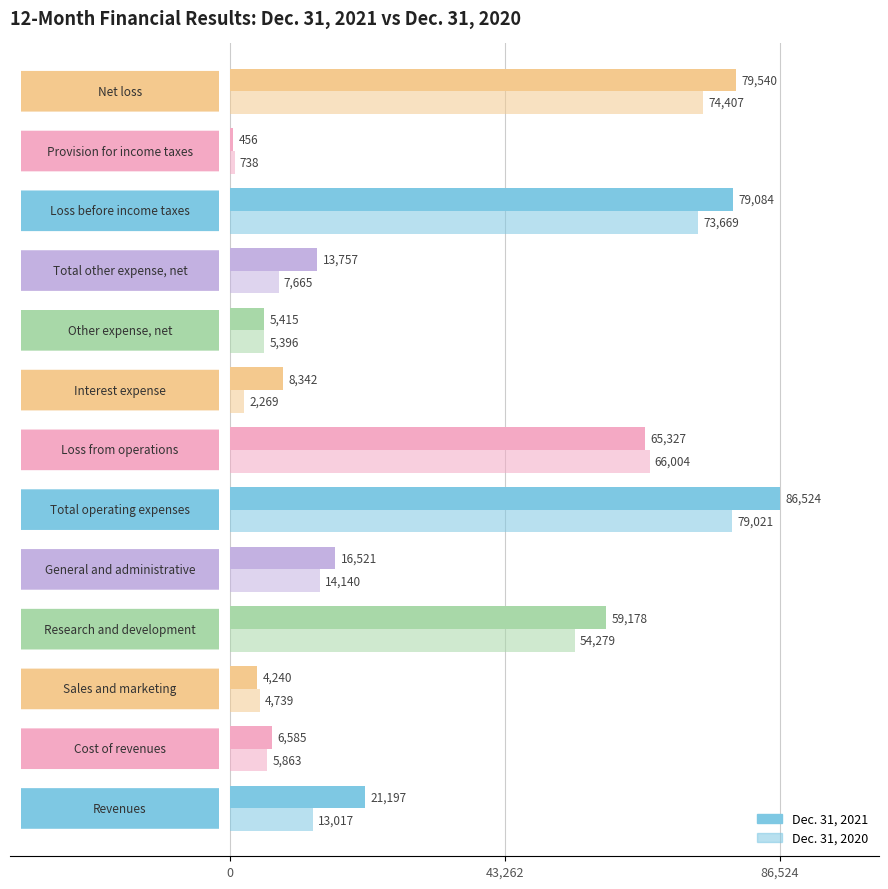

How many distinct data groups are displayed?

2